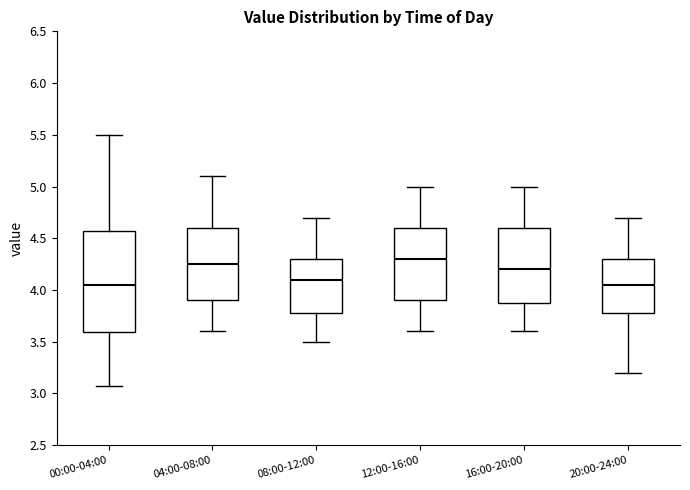

Where does the median line of the box for 20:00-24:00 sit on the y-axis? The values are not printed on the chart, so give them approximately, as read against the axis.

4.05